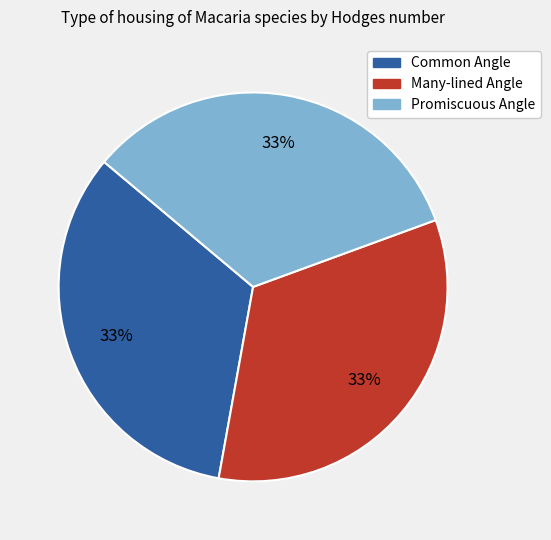

Is it true that Many-lined Angle is 47% of the pie?

False